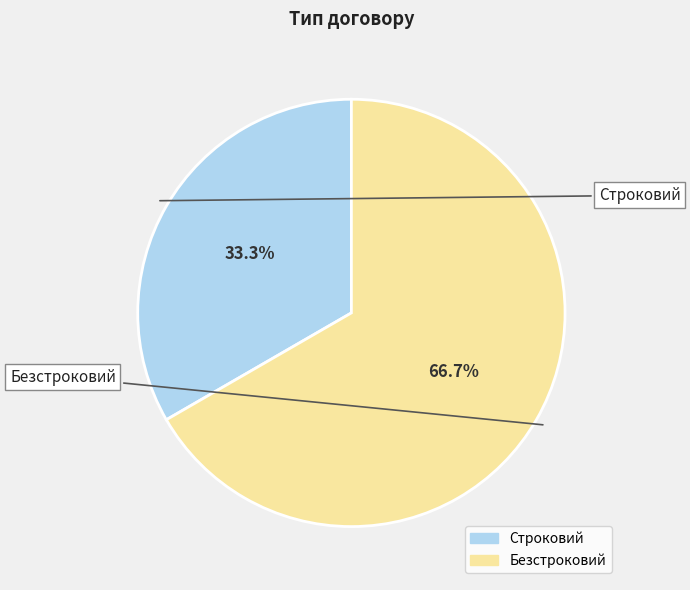

To the nearest percent, what portion does Безстроковий represent?

67%